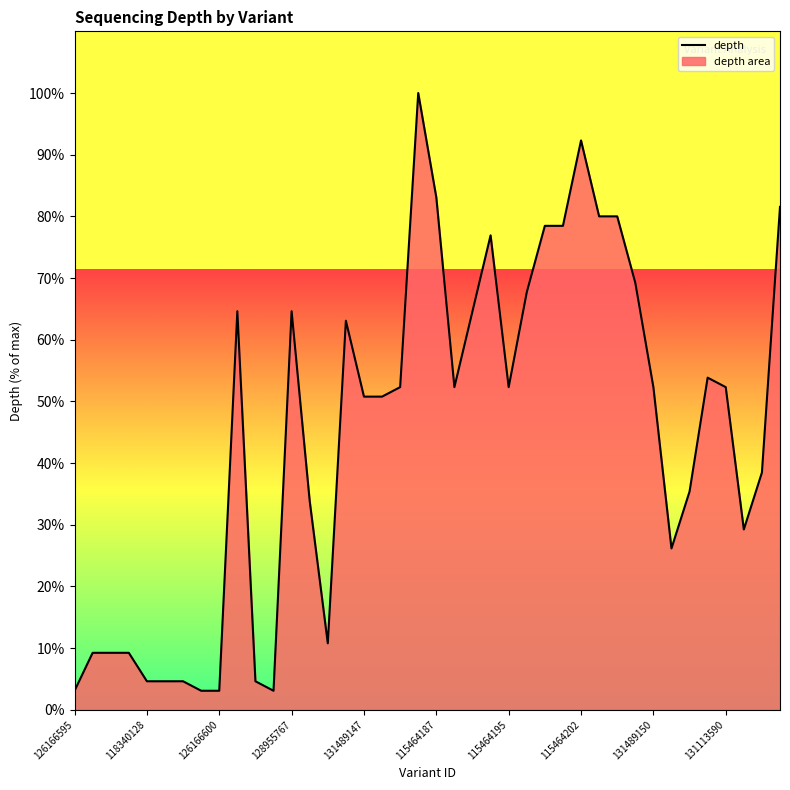

What is the greatest value displayed?

100.0